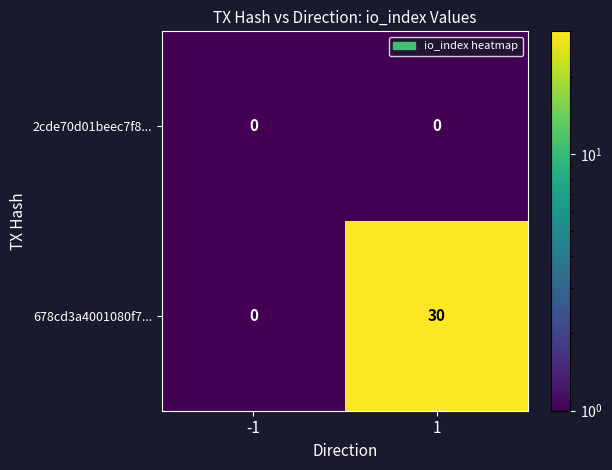

What is the highest value of the 678cd3a4001080f7... series?

30